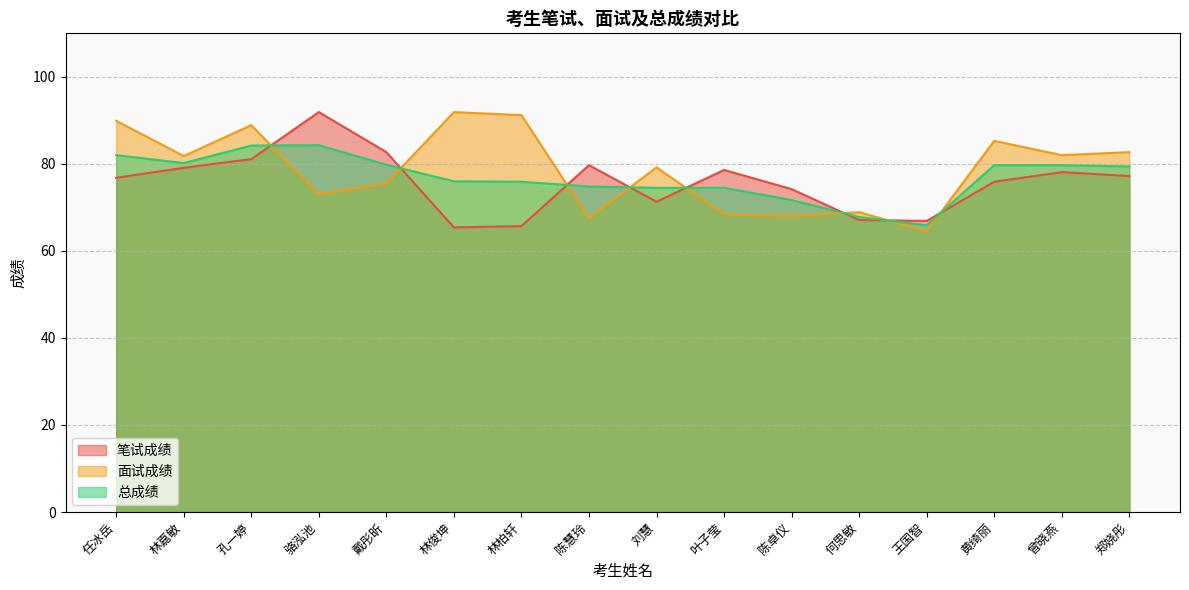

What is the smallest value displayed?

64.5